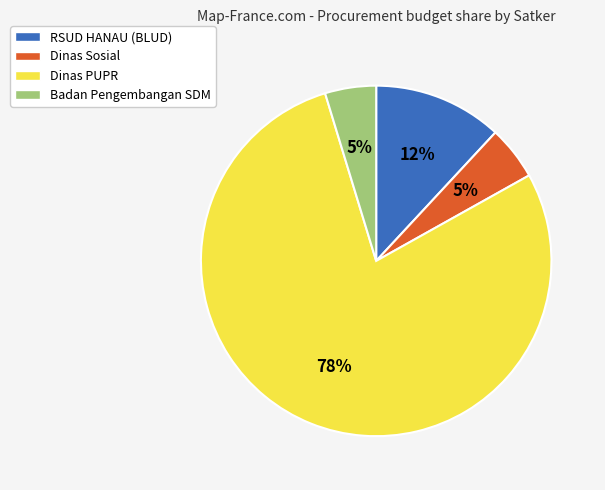

Does any single category account for the majority?

Yes